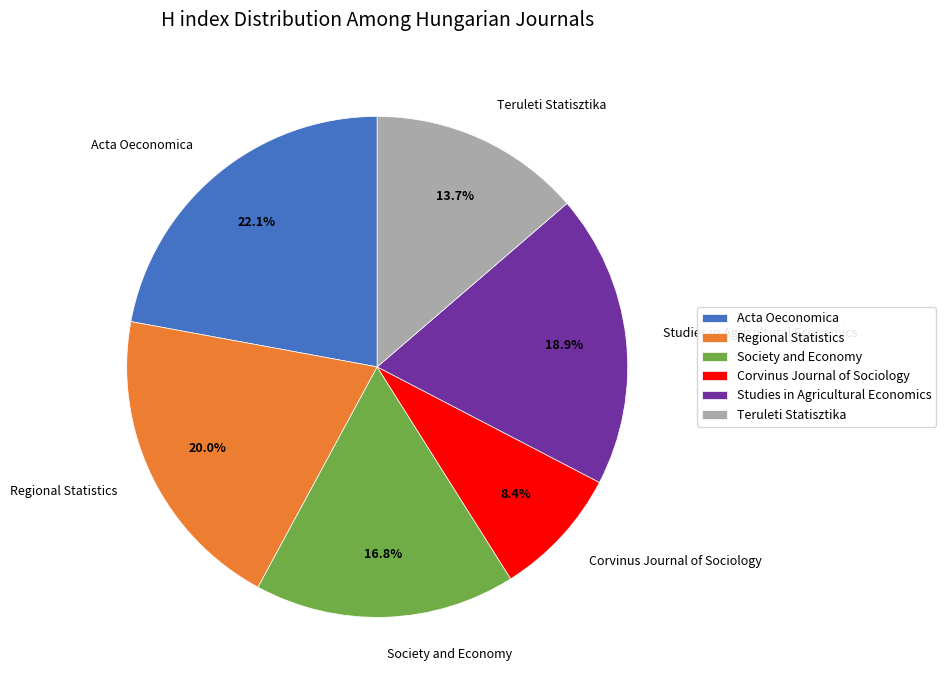

Is there any slice that represents more than half of the pie?

No